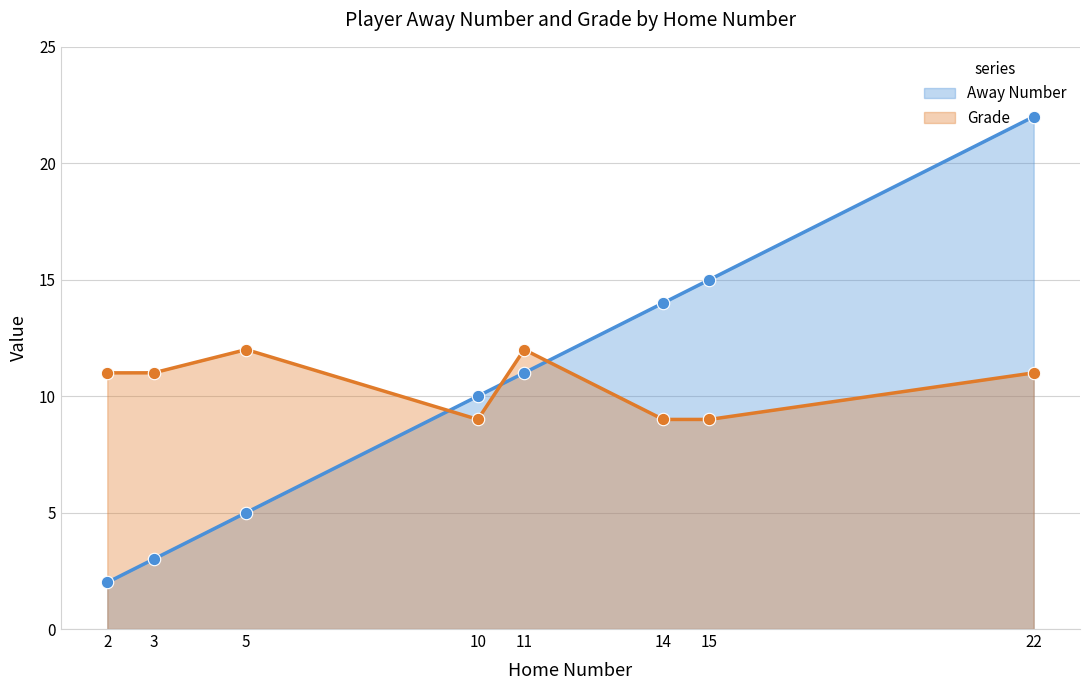

Which series has the largest Y range (max minus min)?

Away Number